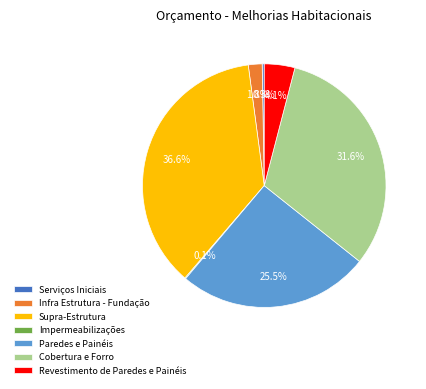

Does any single category account for the majority?

No